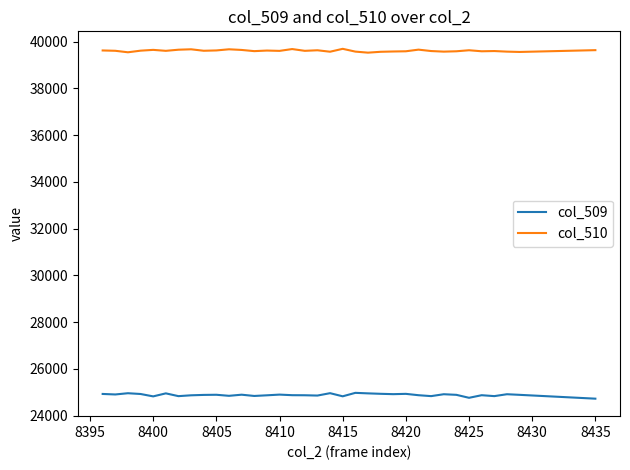

Rank the series by their average value, from highest to lowest.

col_510, col_509